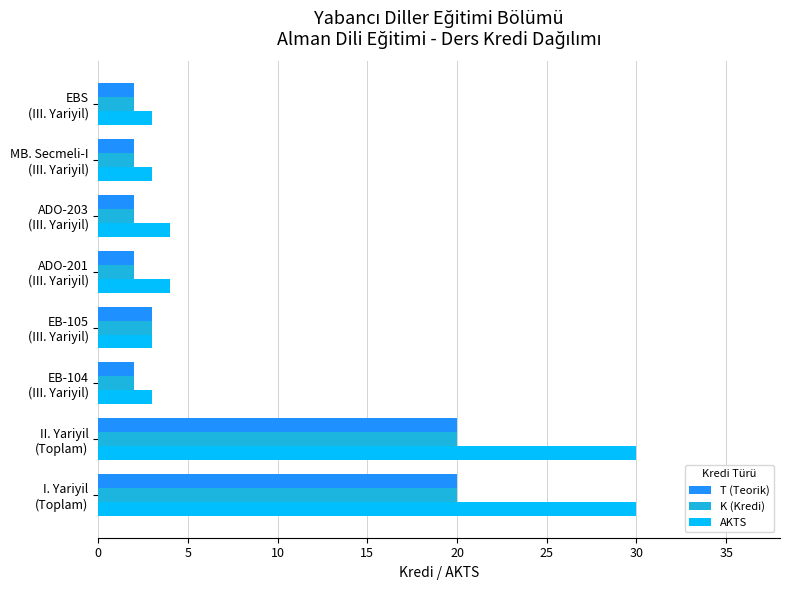

What is the maximum value shown in the chart?

30